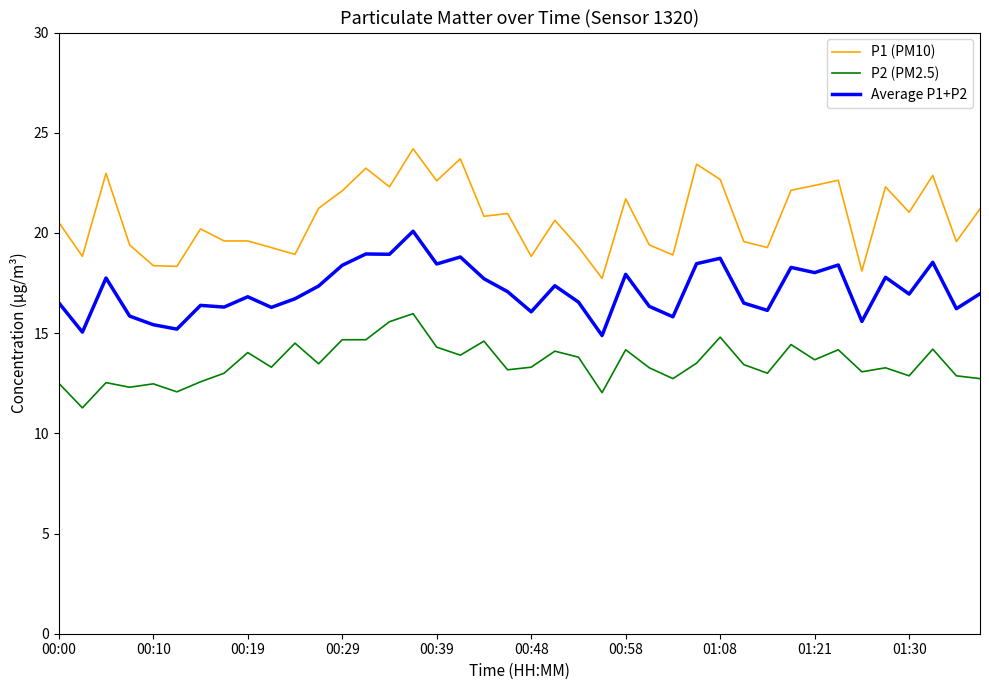

Does the chart have visible grid lines?

No